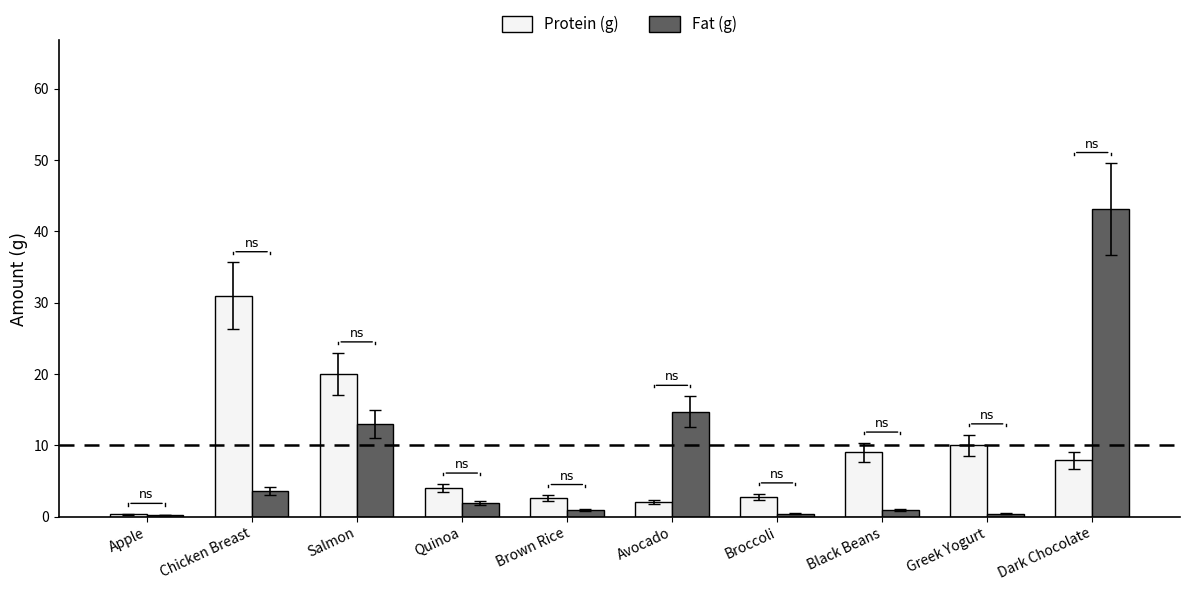

Which series changed the most between Apple and Salmon?

Protein (g)